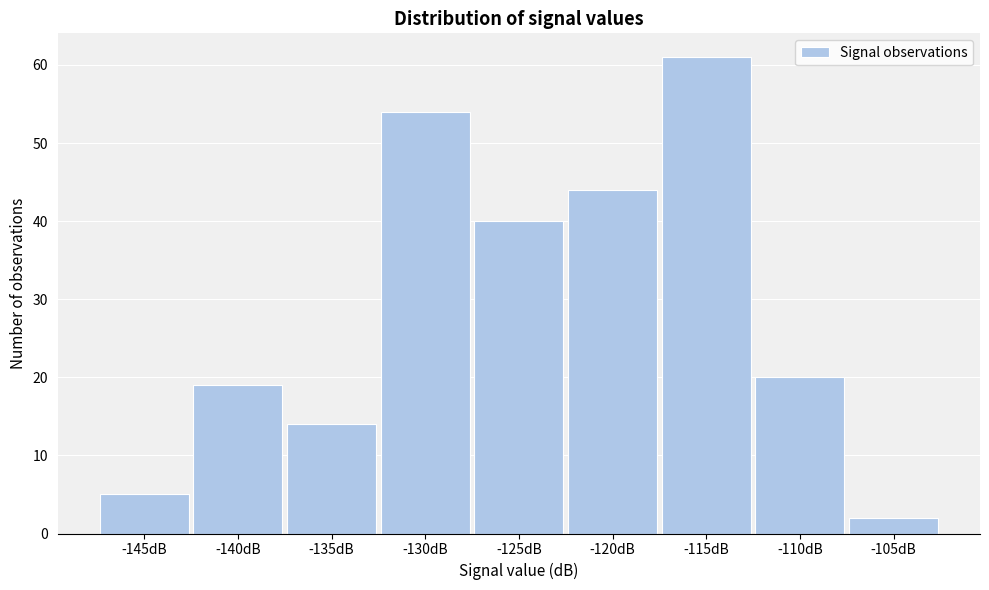

Reading right to left, transcribe all the data shown in this chart.

-105dB=2	-110dB=20	-115dB=61	-120dB=44	-125dB=40	-130dB=54	-135dB=14	-140dB=19	-145dB=5